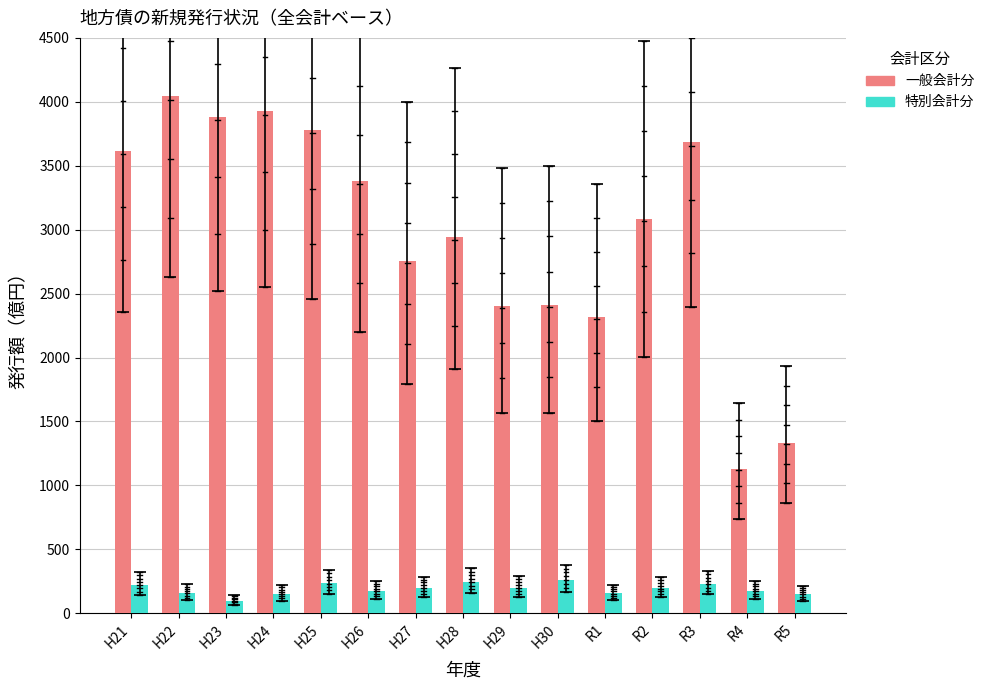

What is the difference between the 一般会計分 values at H28 and H30?

526